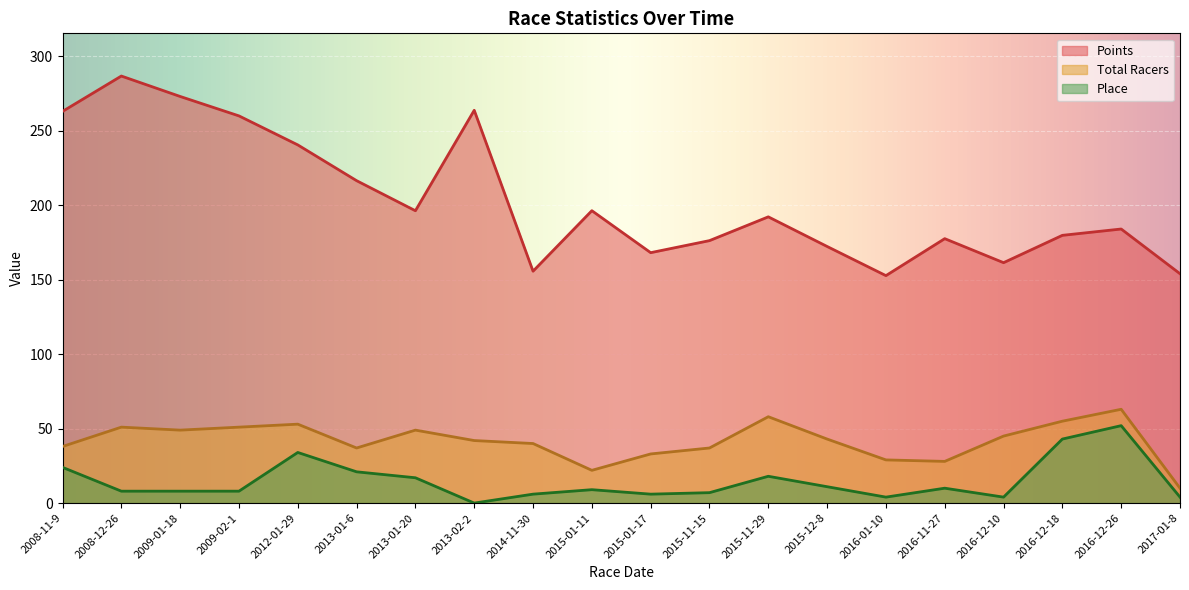

Reading right to left, list all the values displayed in this chart.

Points: 154.0	184.1	179.8	161.5	177.6	152.8	172.3	192.2	176.3	168.2	196.4	155.7	263.8	196.3	216.5	240.6	260.0	273.1	286.8	263.1
Total Racers: 10.0	63.0	55.0	45.0	28.0	29.0	43.0	58.0	37.0	33.0	22.0	40.0	42.0	49.0	37.0	53.0	51.0	49.0	51.0	38.0
Place: 4.0	52.0	43.0	4.0	10.0	4.0	11.0	18.0	7.0	6.0	9.0	6.0	0.0	17.0	21.0	34.0	8.0	8.0	8.0	24.0